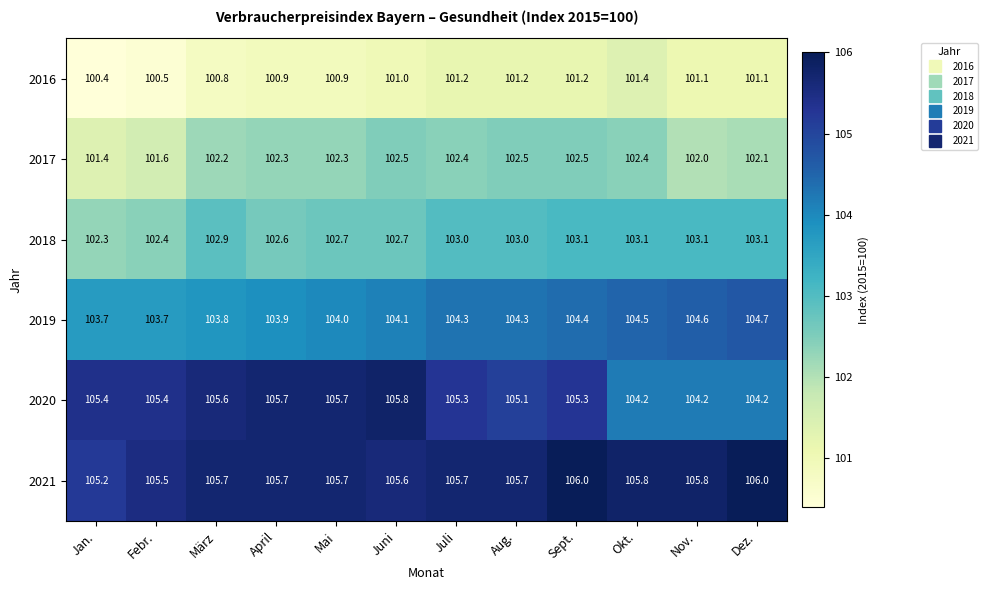

What is the approximate value of 2020 at Mai?

105.7